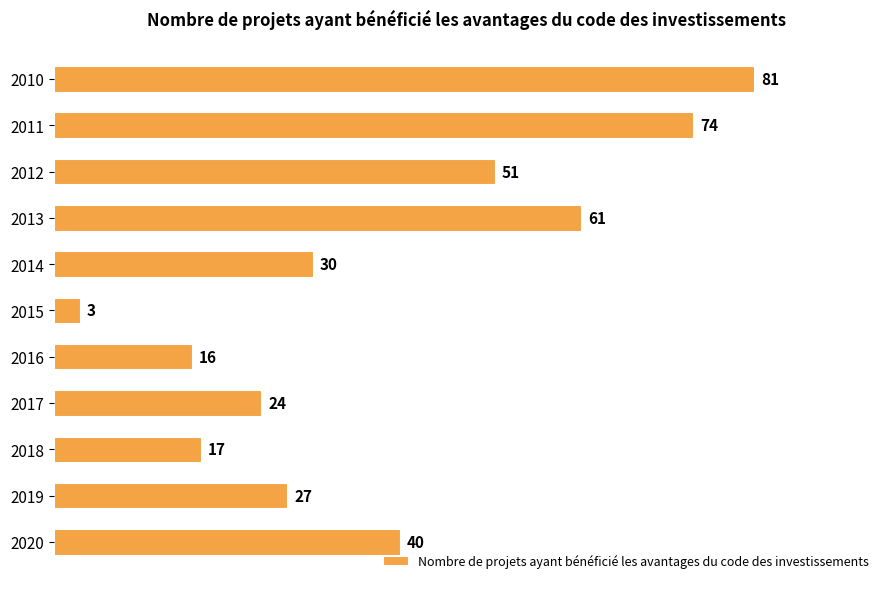

Reading bottom to top, what are all the values shown in this chart?

2020=40	2019=27	2018=17	2017=24	2016=16	2015=3	2014=30	2013=61	2012=51	2011=74	2010=81